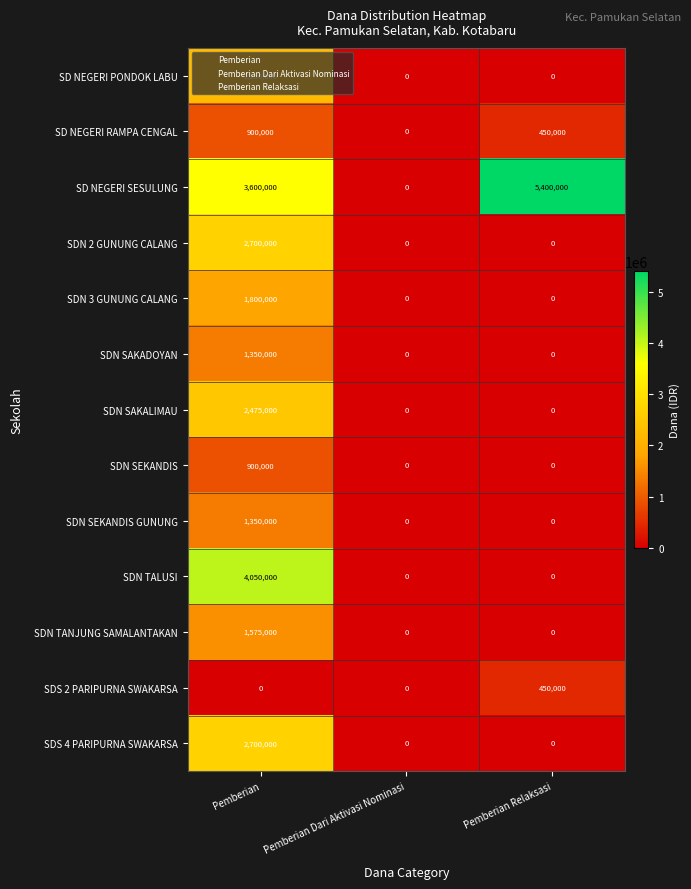

At which category is the sum across all series the highest?

Pemberian